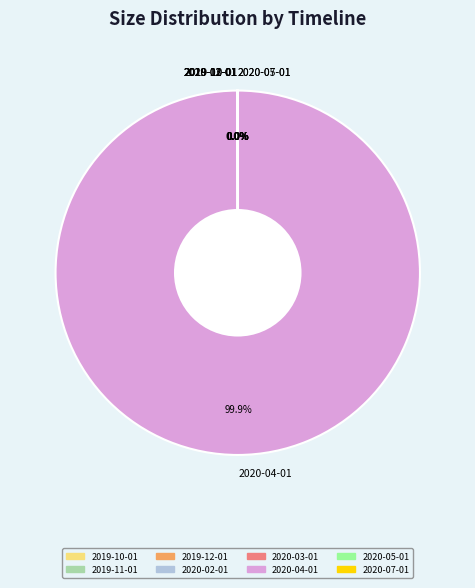

Which slice is the largest?

2020-04-01